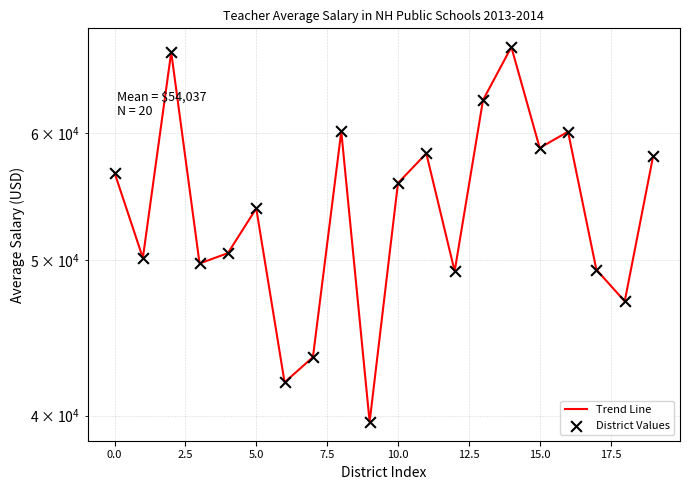

What are all the series names shown in the legend?

Trend Line, District Values